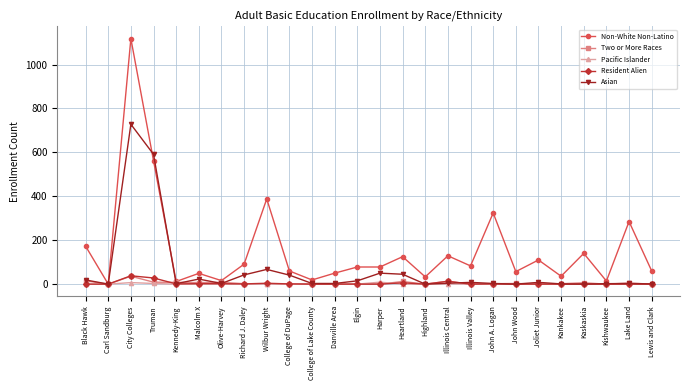

What is the greatest value displayed?

1118